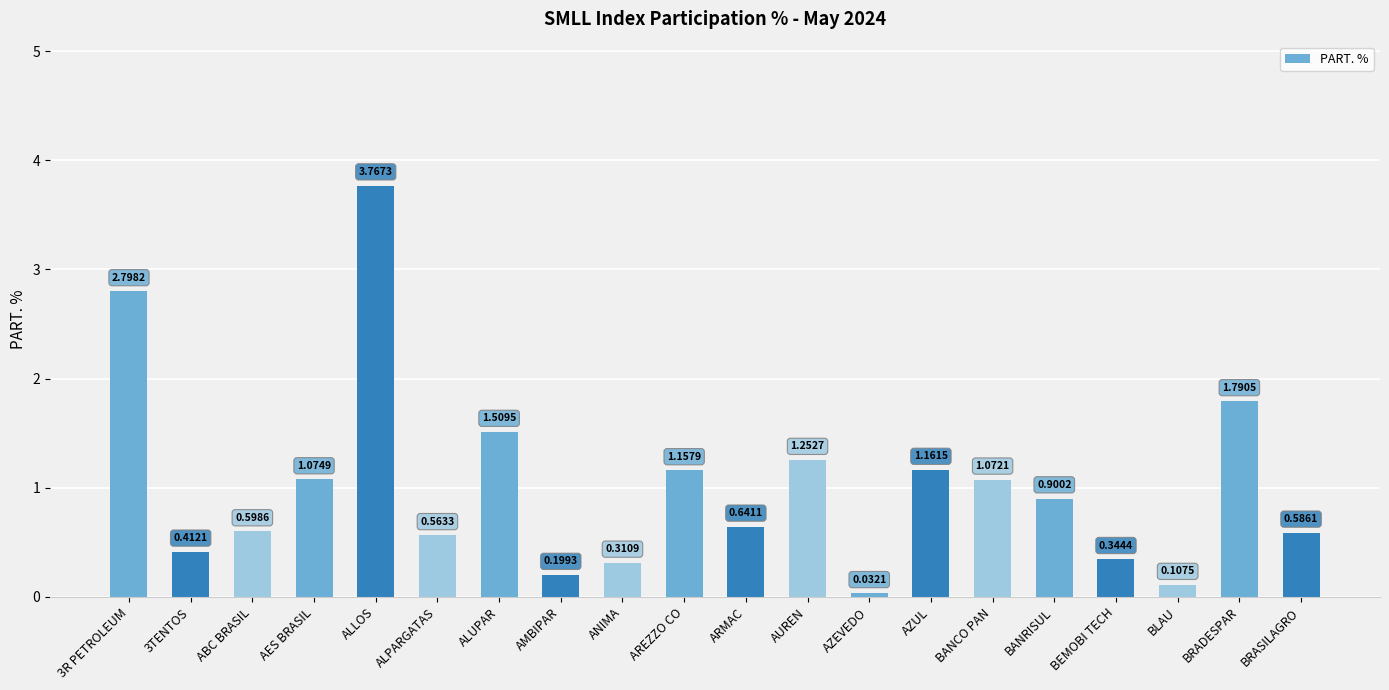

What is the difference between the maximum and minimum values?

3.7